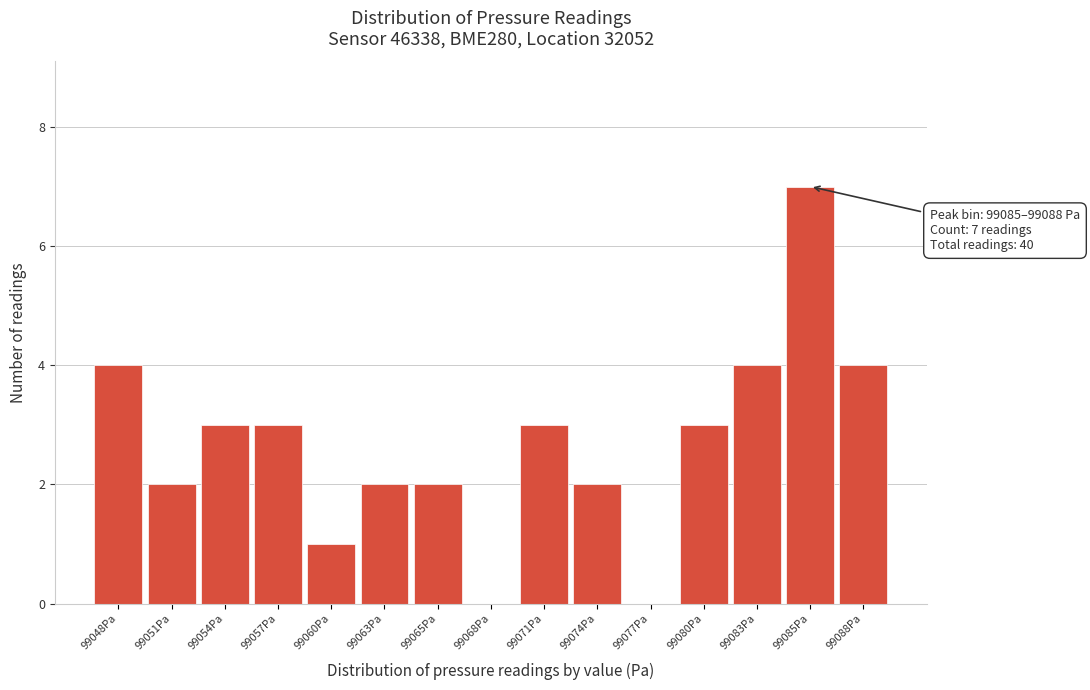

Reading left to right, extract all data points from this chart.

99048Pa=4	99051Pa=2	99054Pa=3	99057Pa=3	99060Pa=1	99063Pa=2	99065Pa=2	99068Pa=0	99071Pa=3	99074Pa=2	99077Pa=0	99080Pa=3	99083Pa=4	99085Pa=7	99088Pa=4